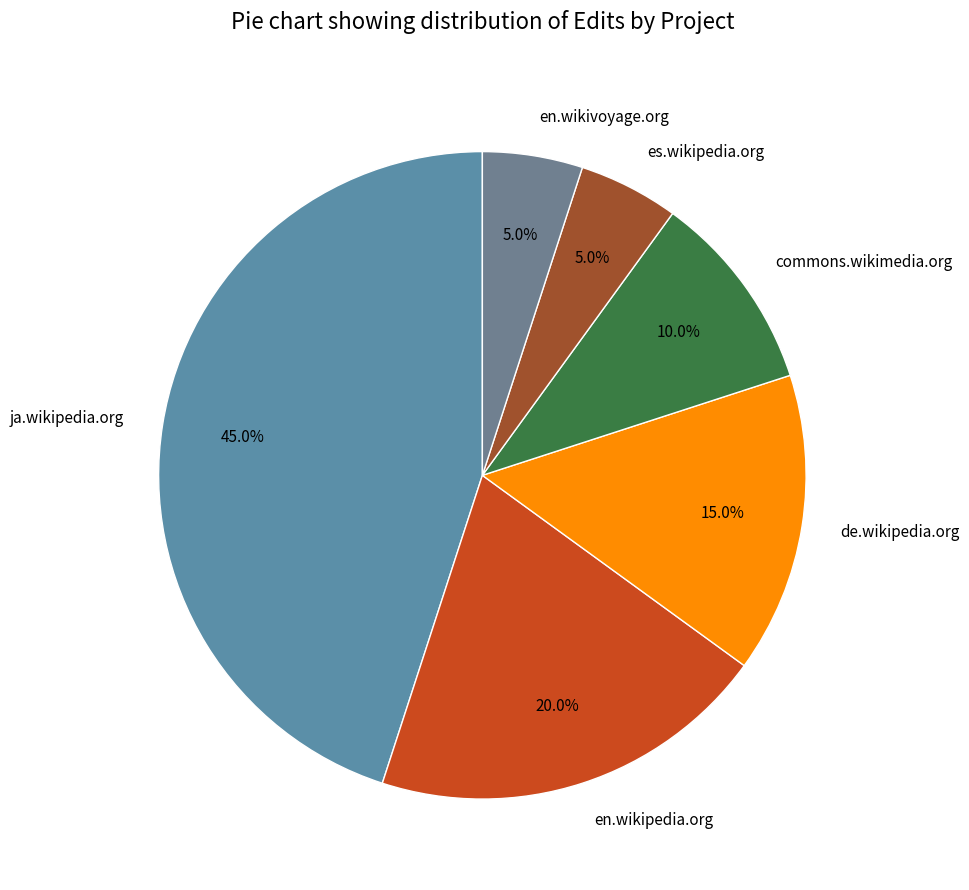

What percentage is NOT represented by en.wikipedia.org?

80.0%